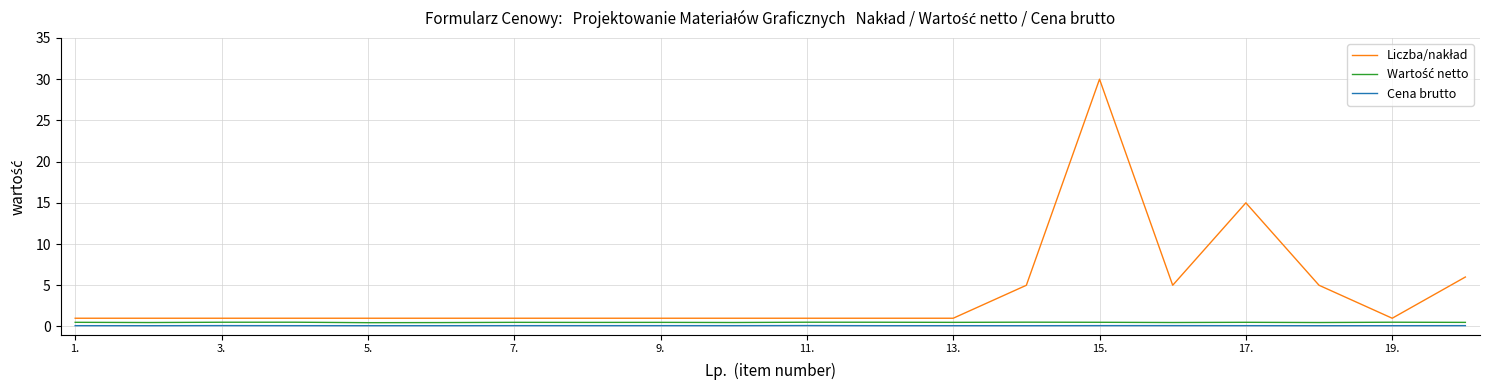

What is the greatest value displayed?

30.0